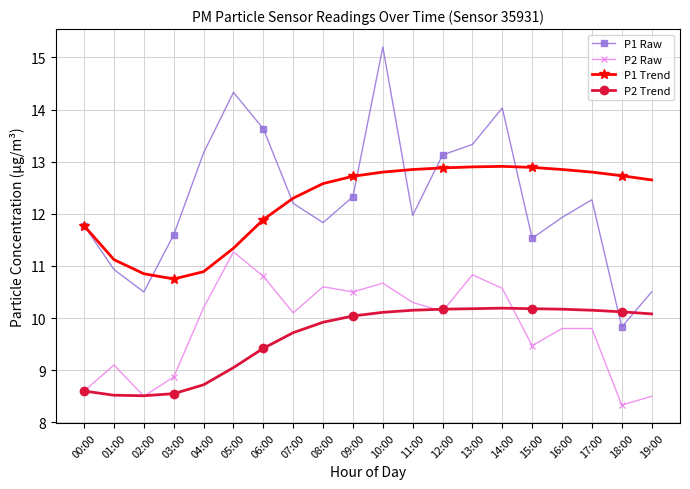

The P1 Raw series shows 17.0 at 03:00. True or false?

False